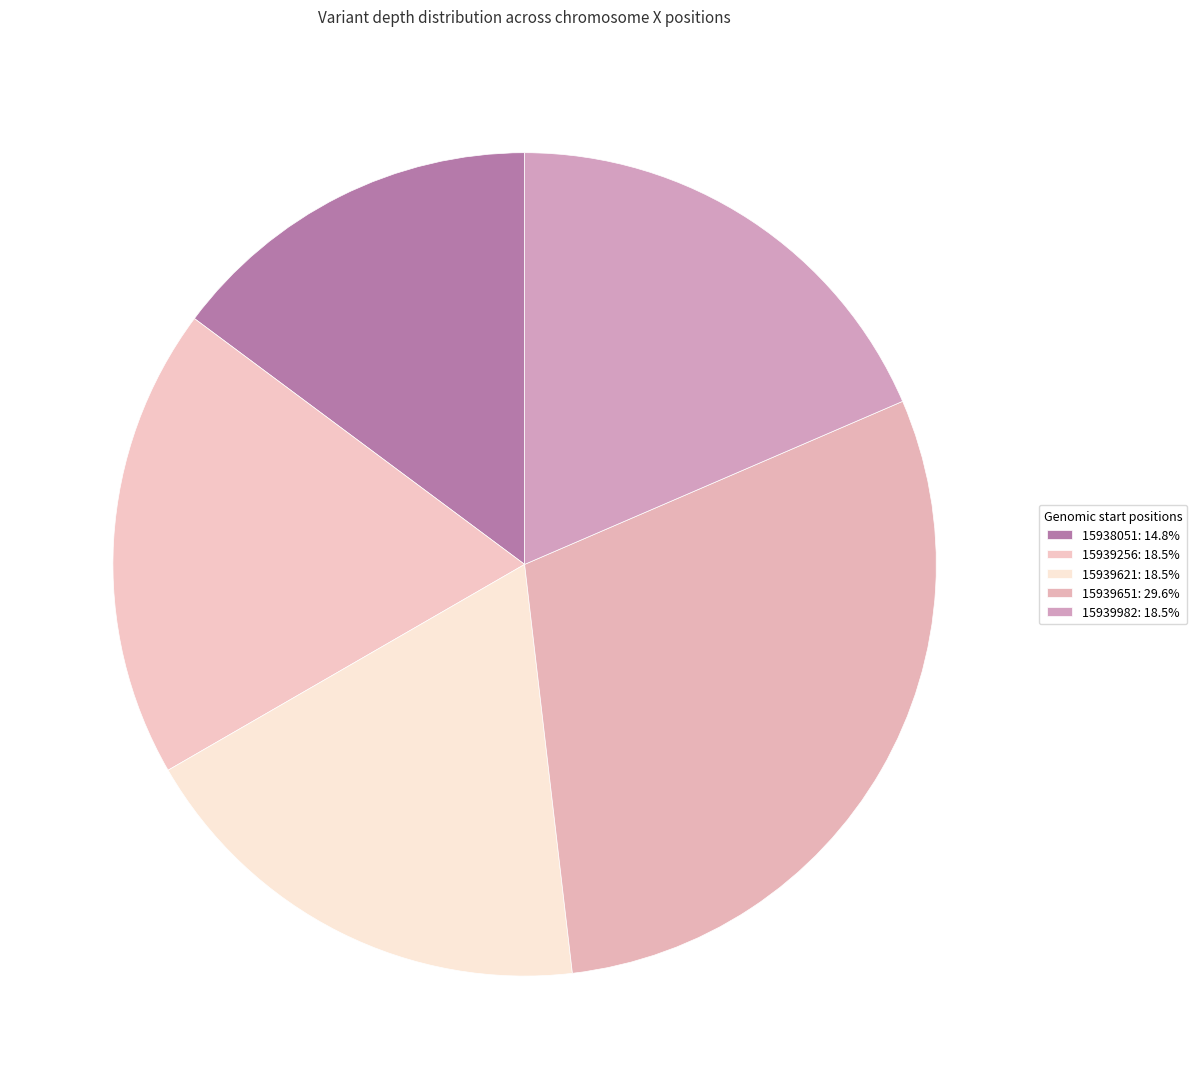

To the nearest percent, what portion does 15939256 represent?

19%